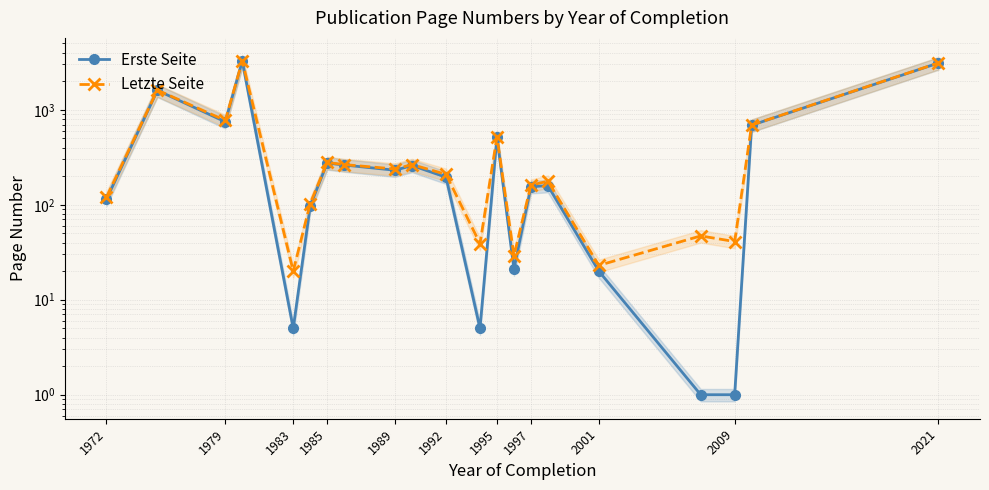

Which series changed the most between 1979 and 2009?

Letzte Seite